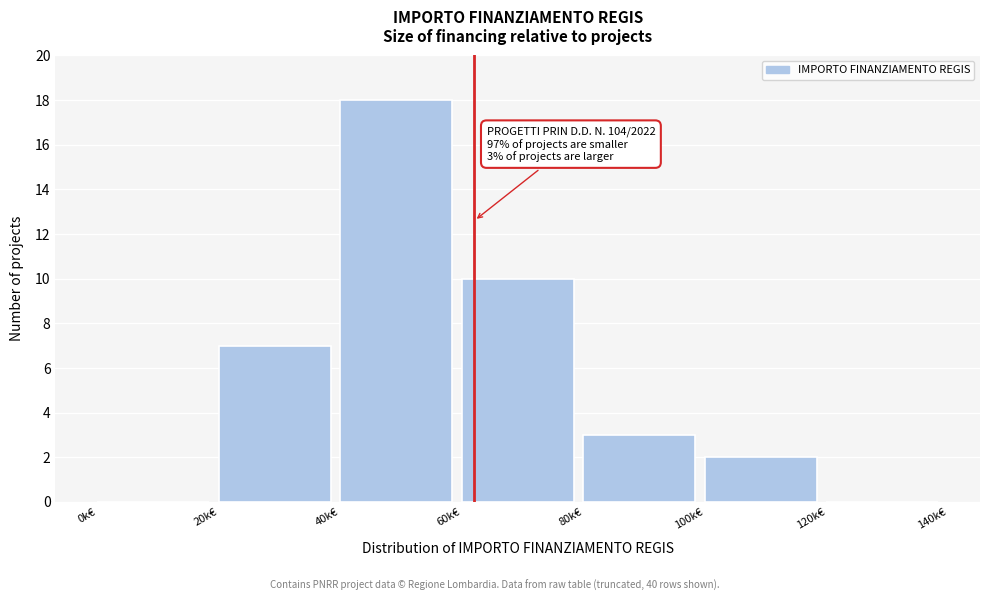

Reading left to right, list all the values displayed in this chart.

0k€=0	20k€=7	40k€=18	60k€=10	80k€=3	100k€=2	120k€=0